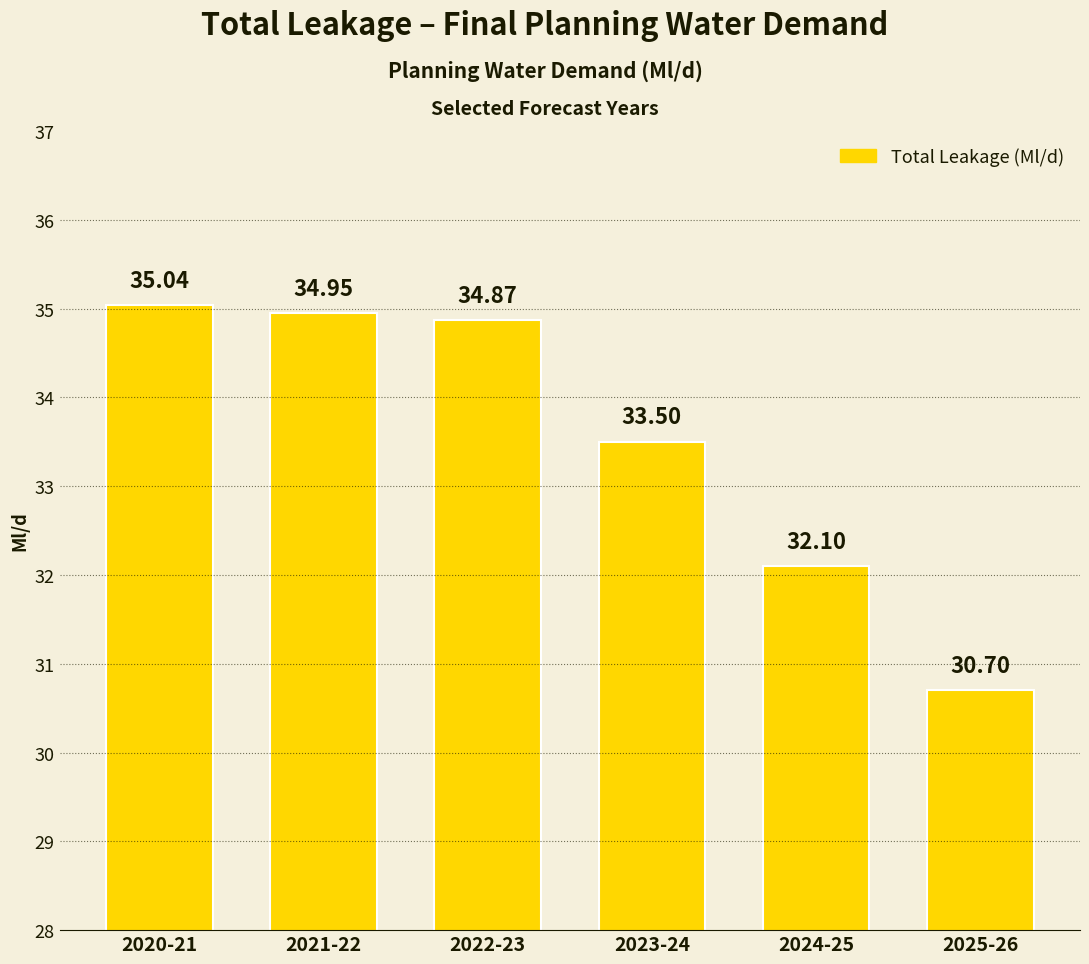

What is the sum of the values at 2022-23 and 2020-21?

69.9